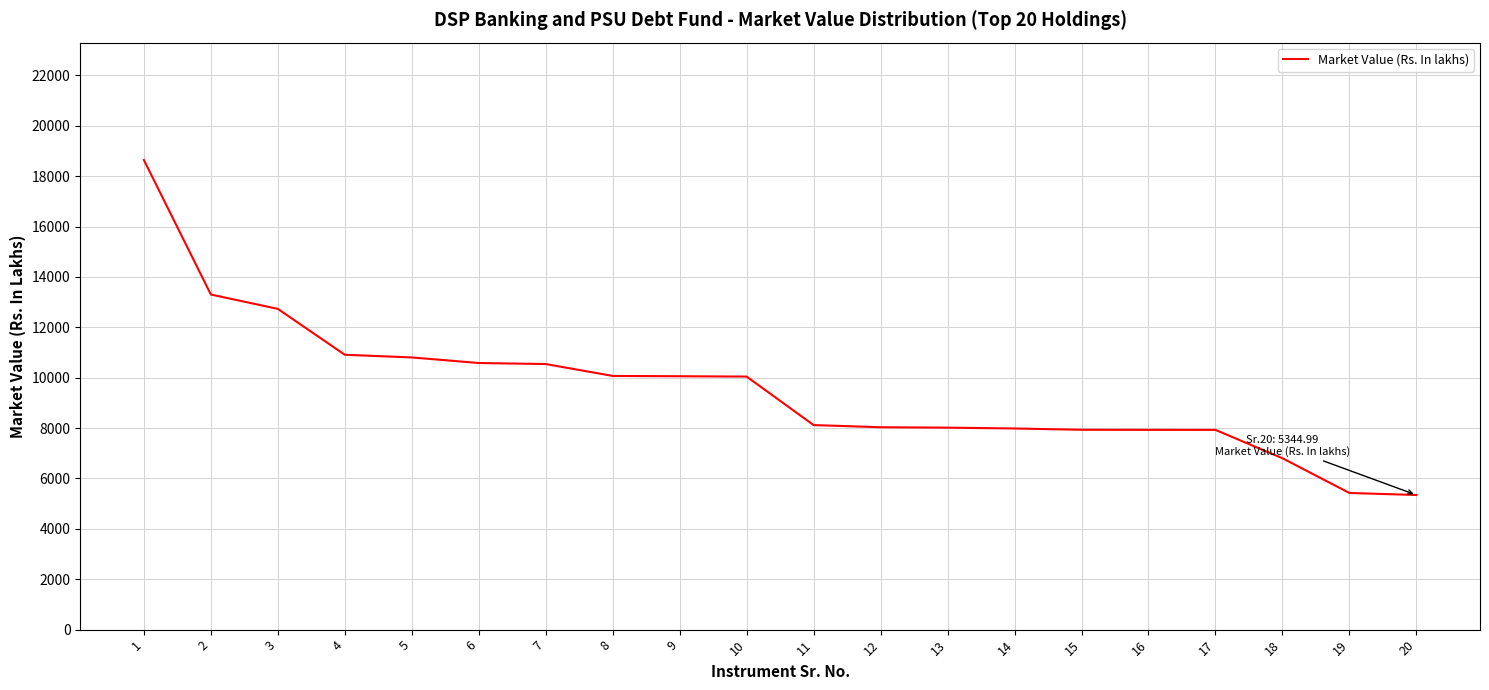

What is the difference between the second highest and second lowest values?

7878.6